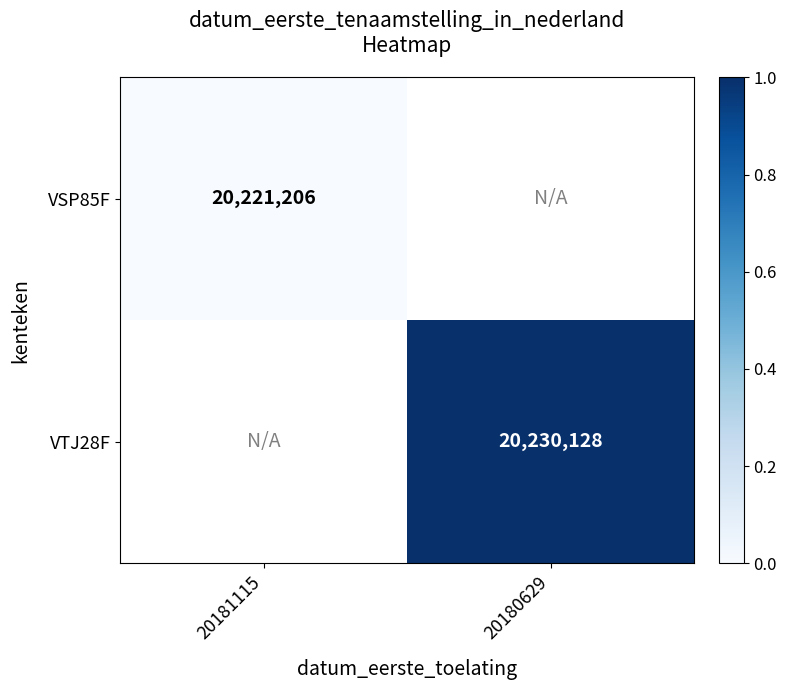

Between 20180629 and 20181115, which is larger?

20181115